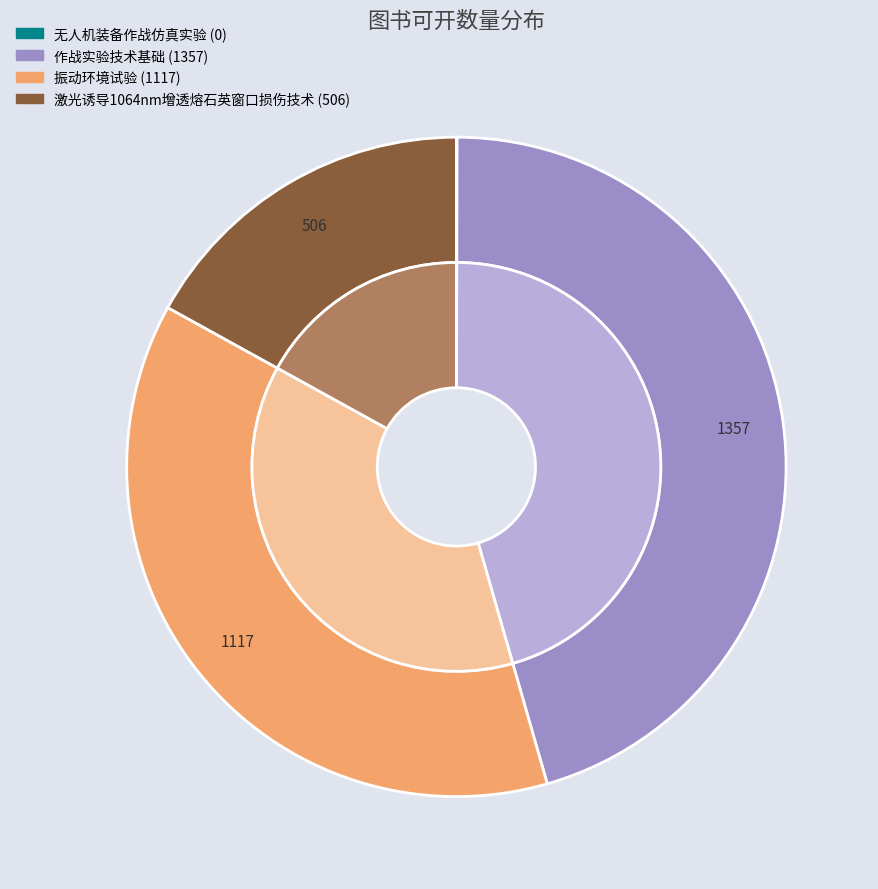

What is the largest slice in the pie chart?

作战实验技术基础